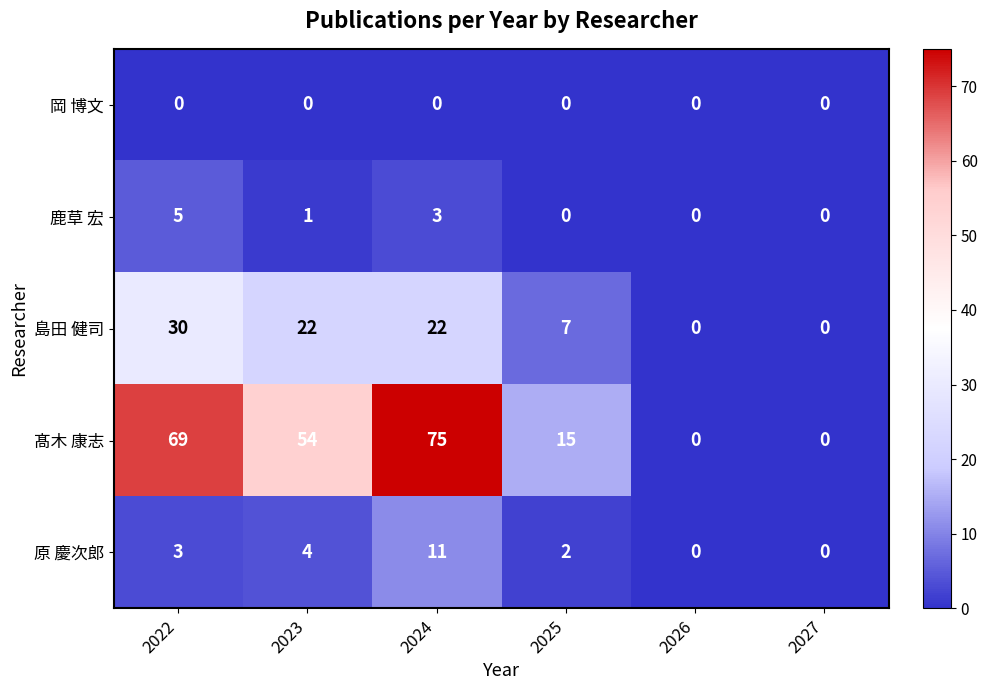

Where is 原 慶次郎 nearest to the value 5?

2023